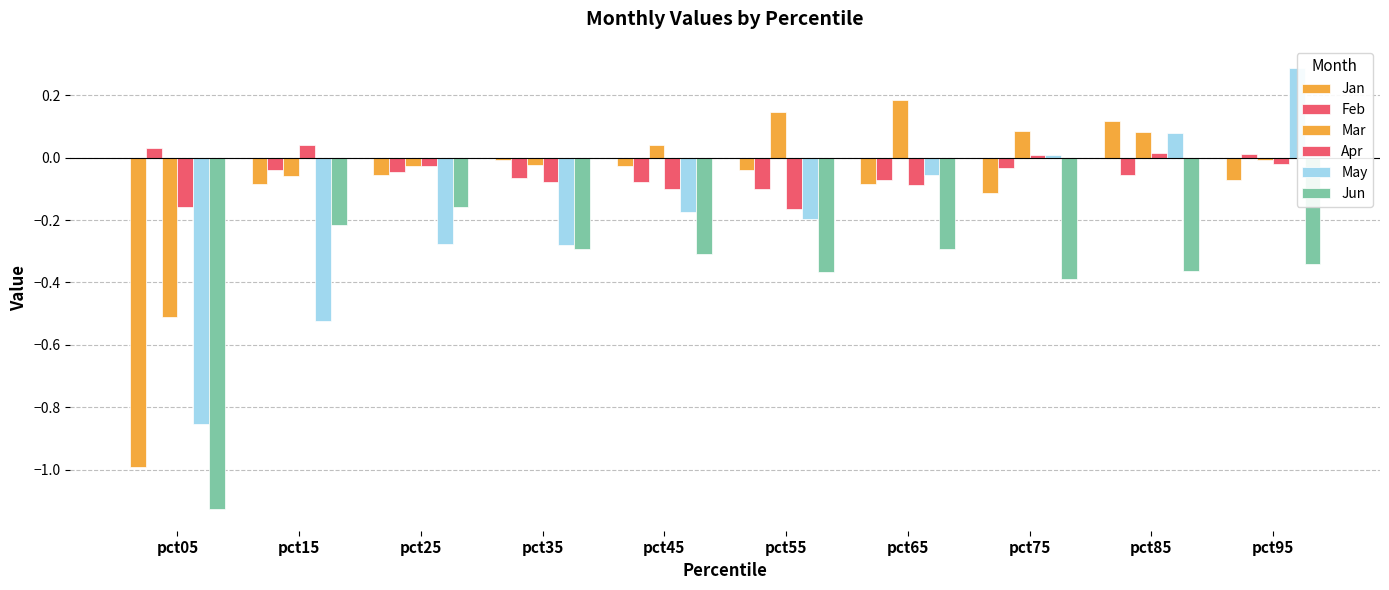

What is the lowest value of the Jan series?

-1.0